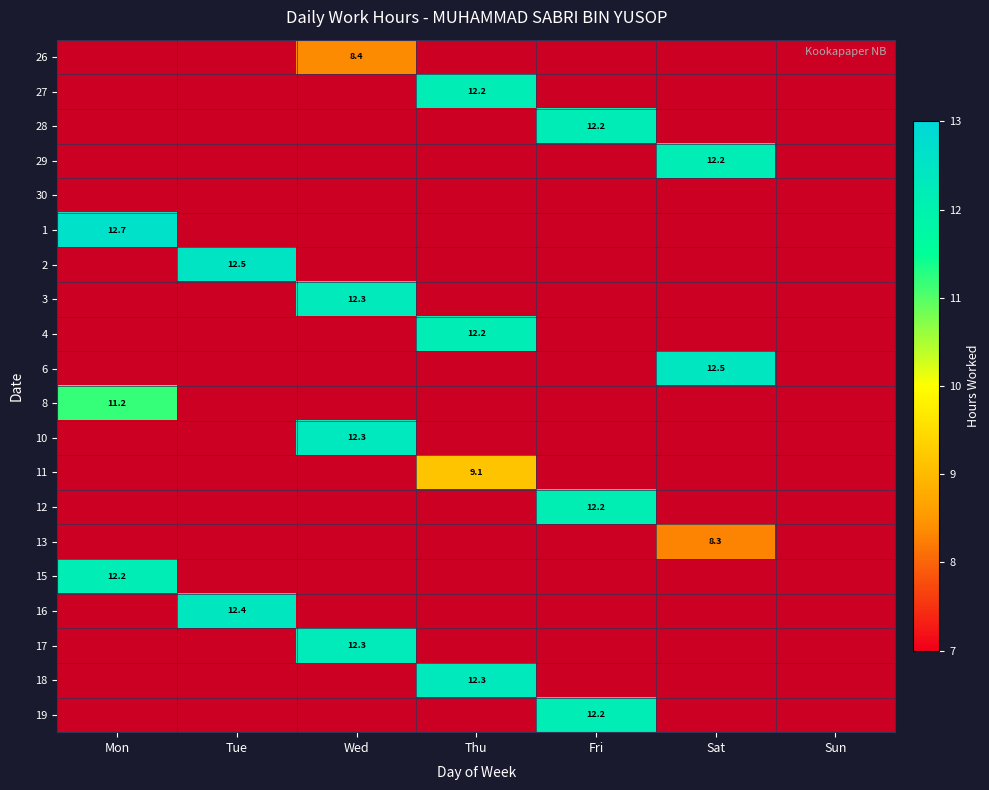

How many series are shown in this chart?

20